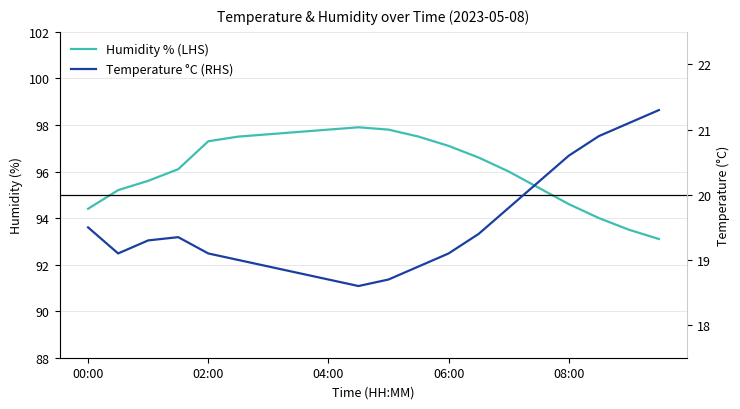

At which category is the sum across all series the highest?

5